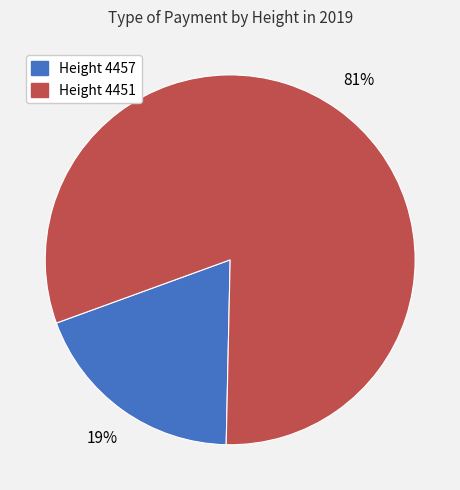

Between Height 4457 and Height 4451, which is larger?

Height 4451